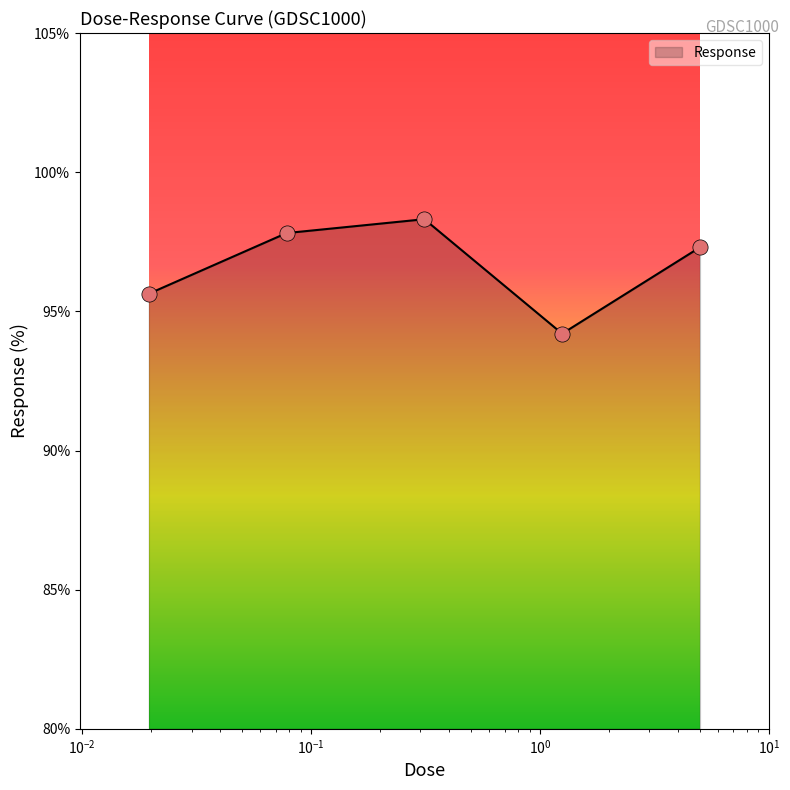

What is the maximum value shown in the chart?

98.3